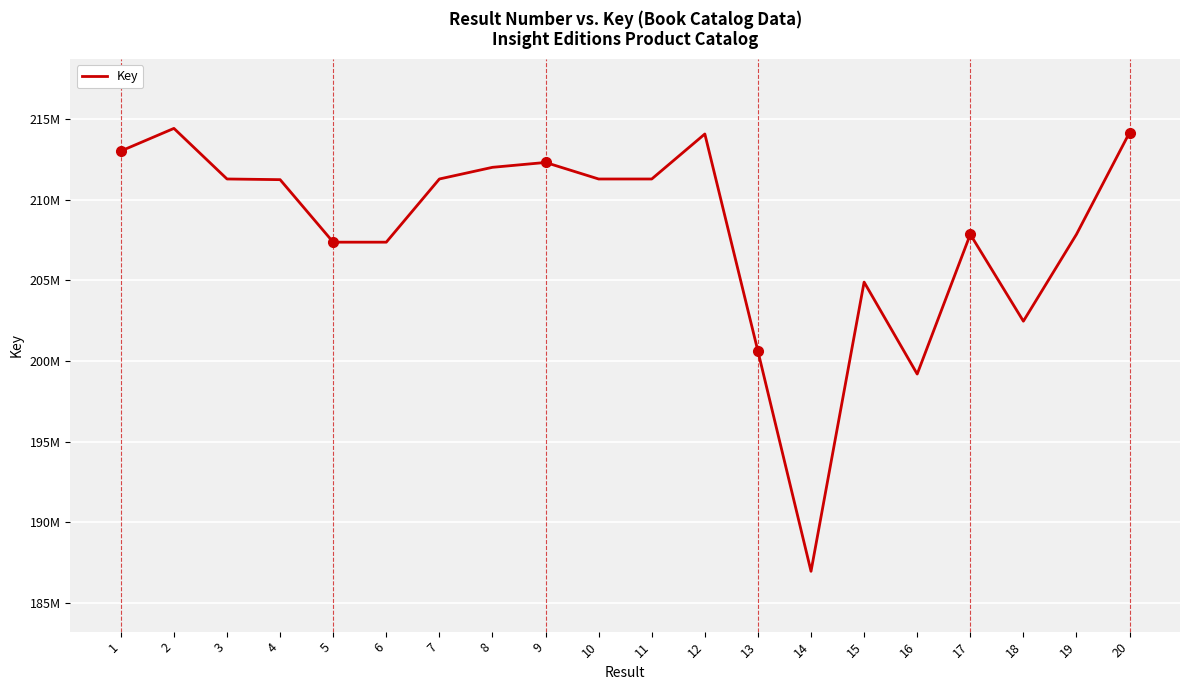

Does the chart display data point markers on the line(s)?

No